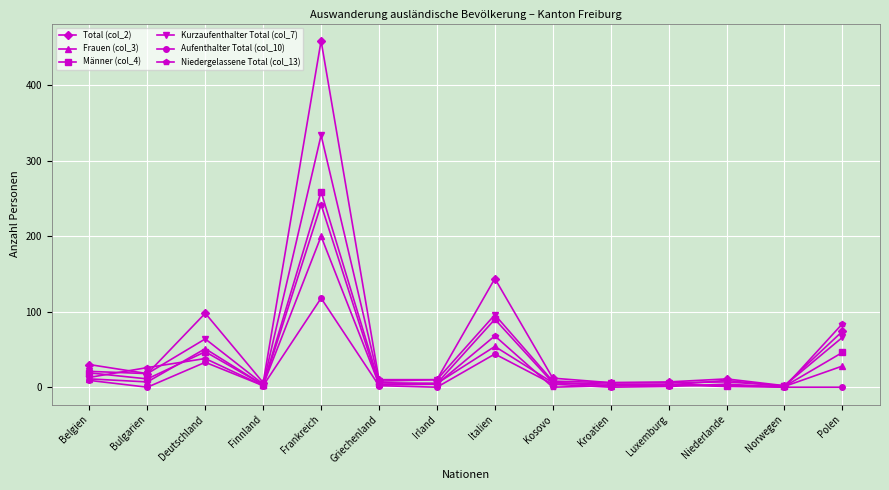

Where is the first local maximum for Kurzaufenthalter Total (col_7)?

Deutschland